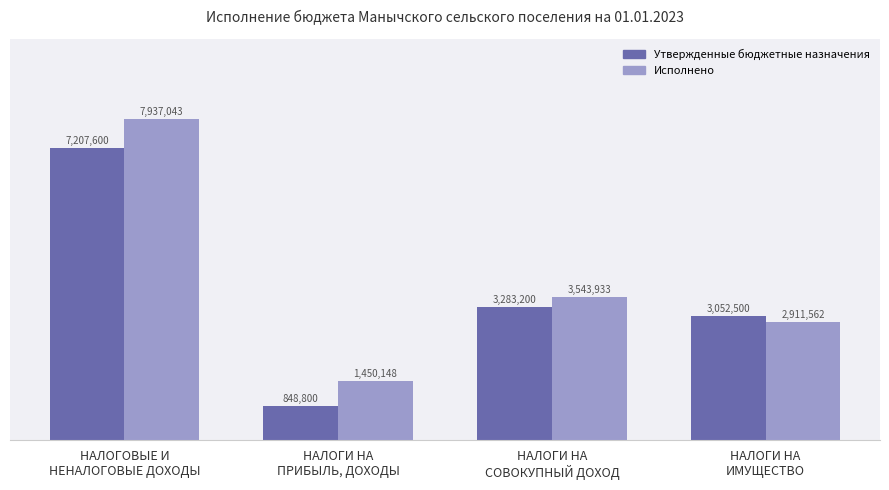

Rank the categories by Утвержденные бюджетные назначения value from highest to lowest.

НАЛОГОВЫЕ И
НЕНАЛОГОВЫЕ ДОХОДЫ, НАЛОГИ НА
СОВОКУПНЫЙ ДОХОД, НАЛОГИ НА
ИМУЩЕСТВО, НАЛОГИ НА
ПРИБЫЛЬ, ДОХОДЫ